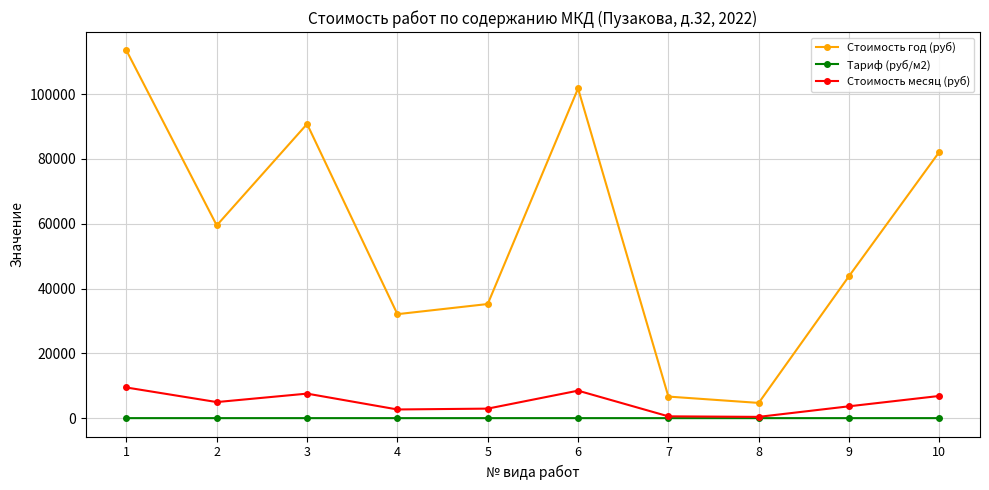

Rank the series by their maximum value, from highest to lowest.

Стоимость год (руб), Стоимость месяц (руб), Тариф (руб/м2)